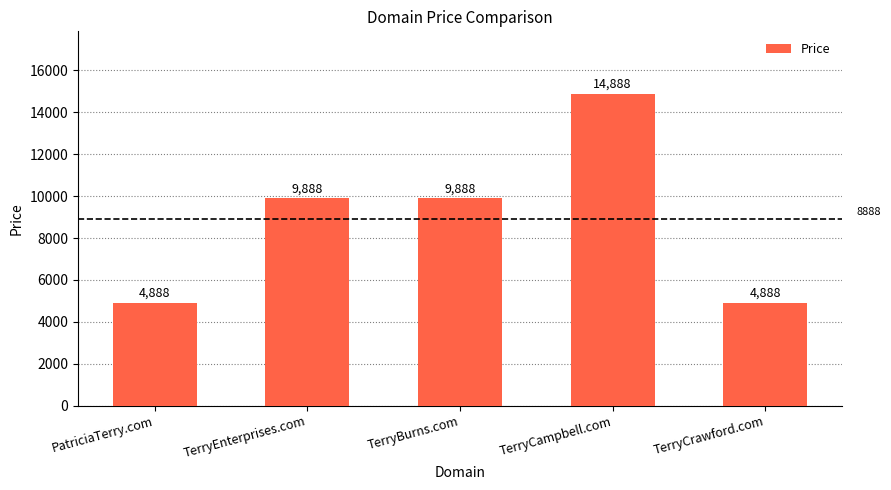

What is the minimum value shown in the chart?

4888